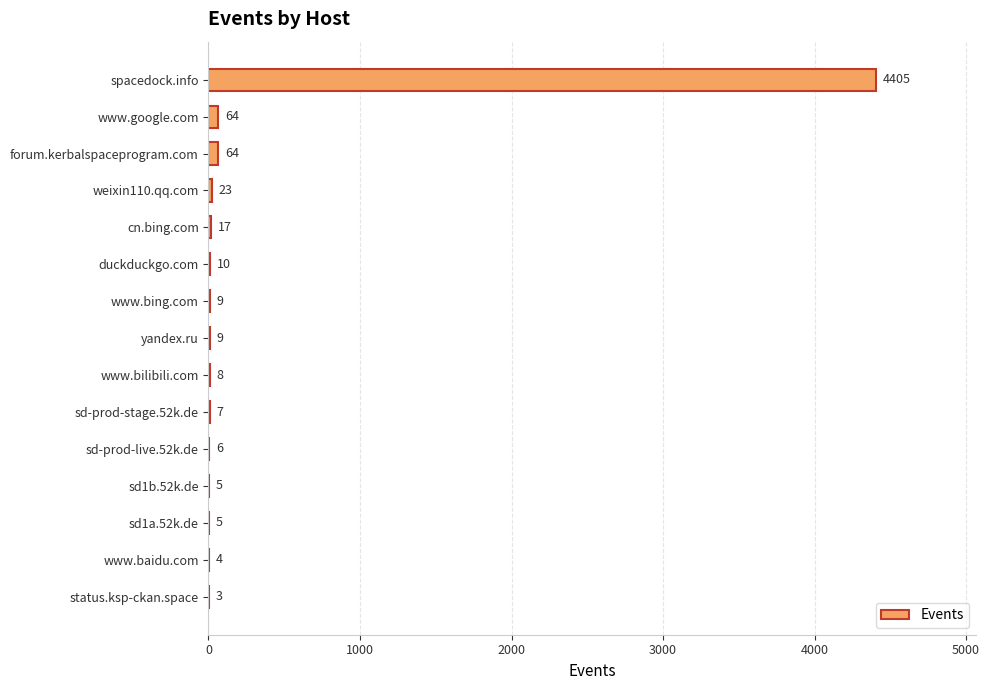

Reading top to bottom, extract all data points from this chart.

spacedock.info=4405	www.google.com=64	forum.kerbalspaceprogram.com=64	weixin110.qq.com=23	cn.bing.com=17	duckduckgo.com=10	www.bing.com=9	yandex.ru=9	www.bilibili.com=8	sd-prod-stage.52k.de=7	sd-prod-live.52k.de=6	sd1b.52k.de=5	sd1a.52k.de=5	www.baidu.com=4	status.ksp-ckan.space=3